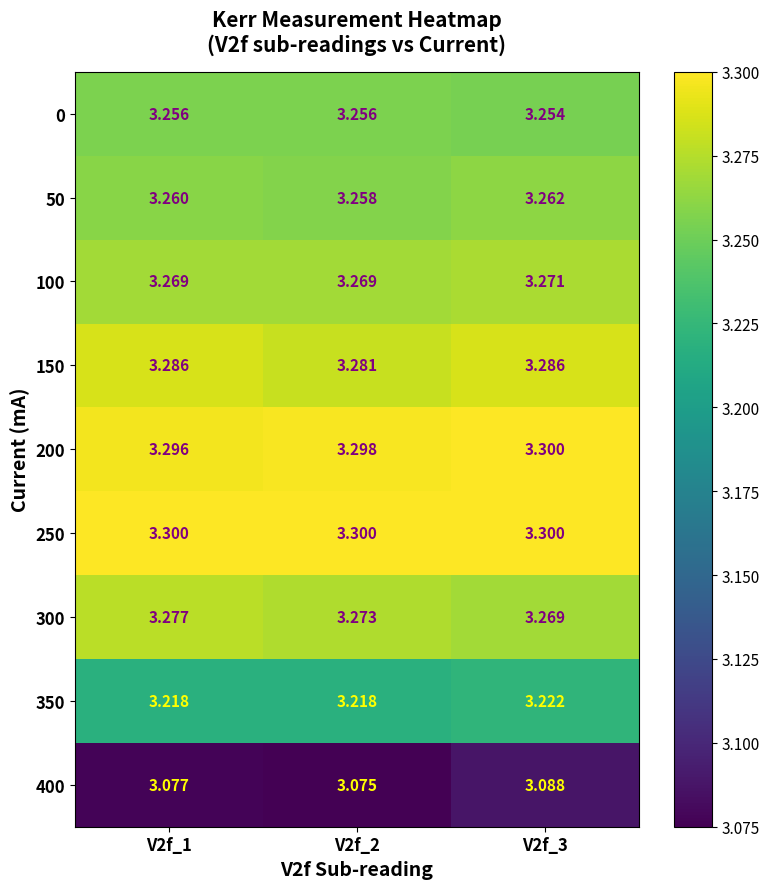

What is the greatest value displayed?

3.3